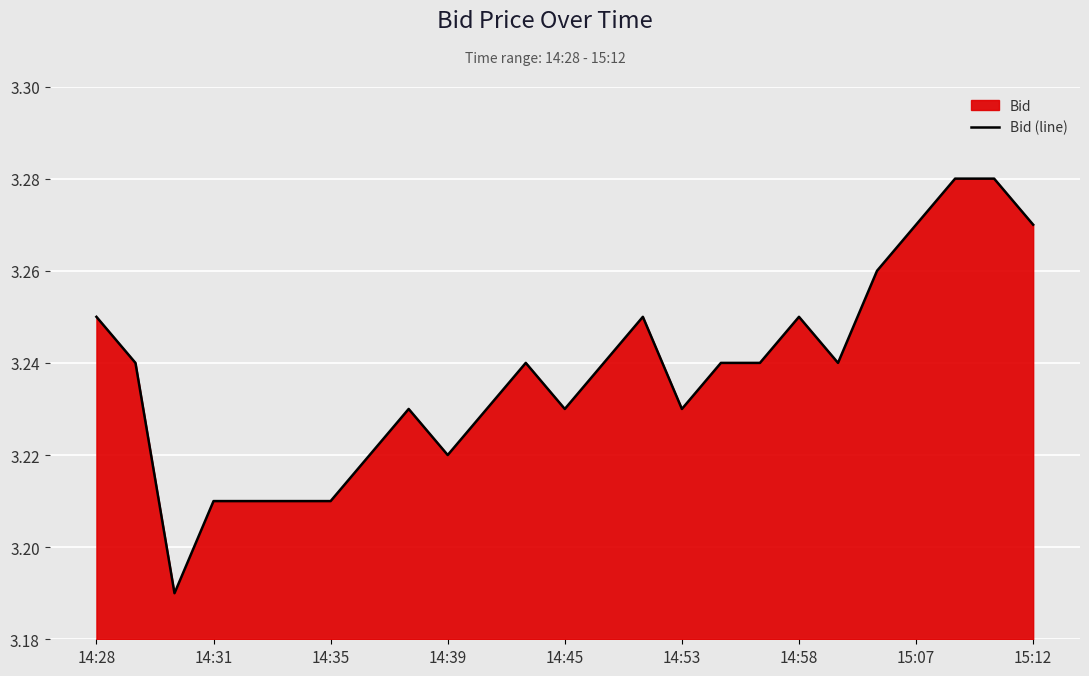

The value at 14:58 is 4.7. True or false?

False